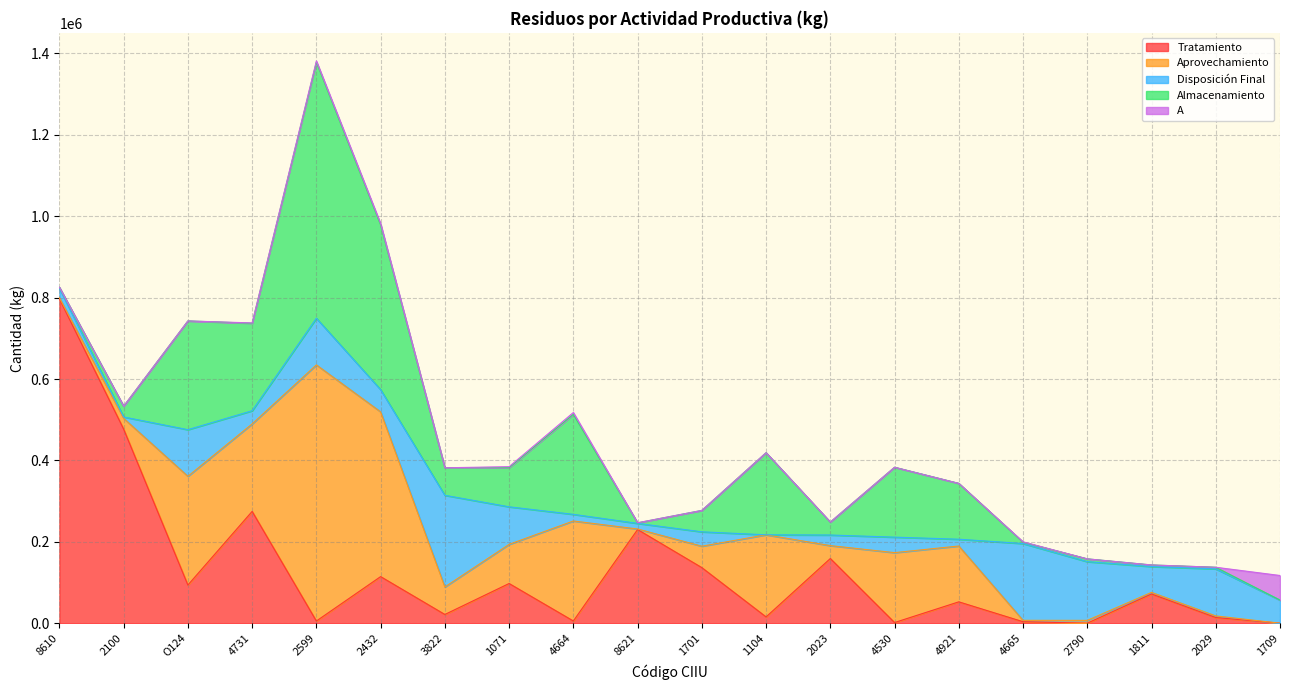

True or false: A has more than 0 interior local peaks.

True